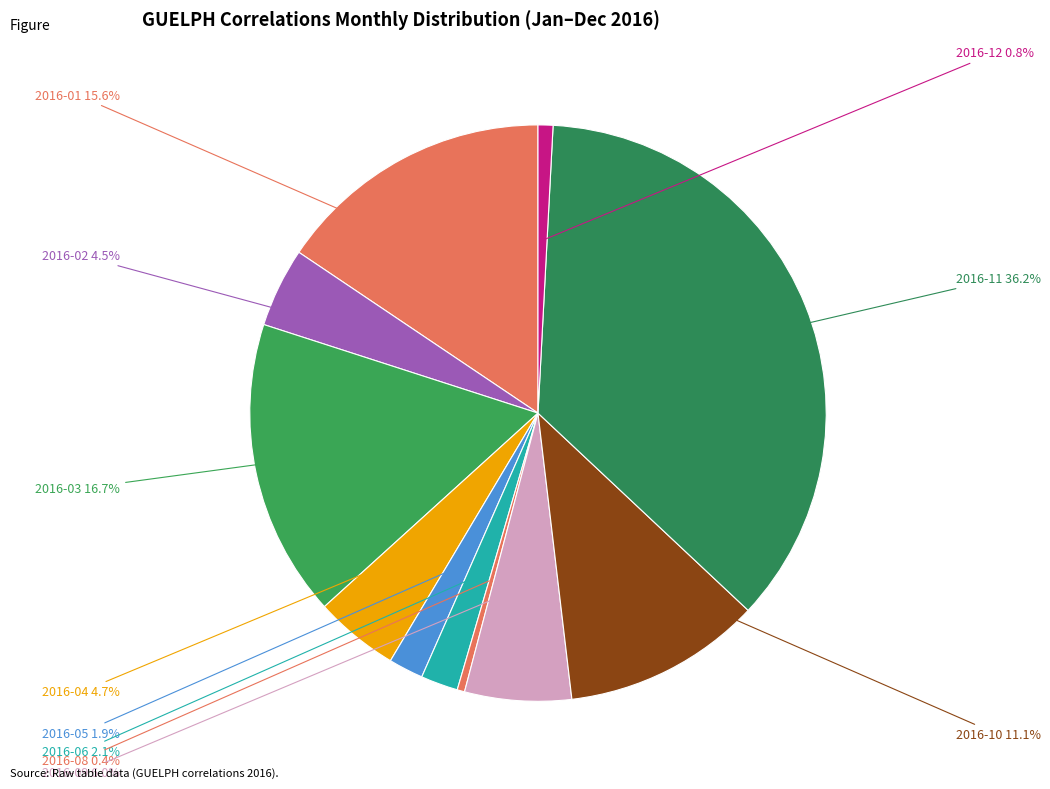

How many slices are in this pie chart?

11